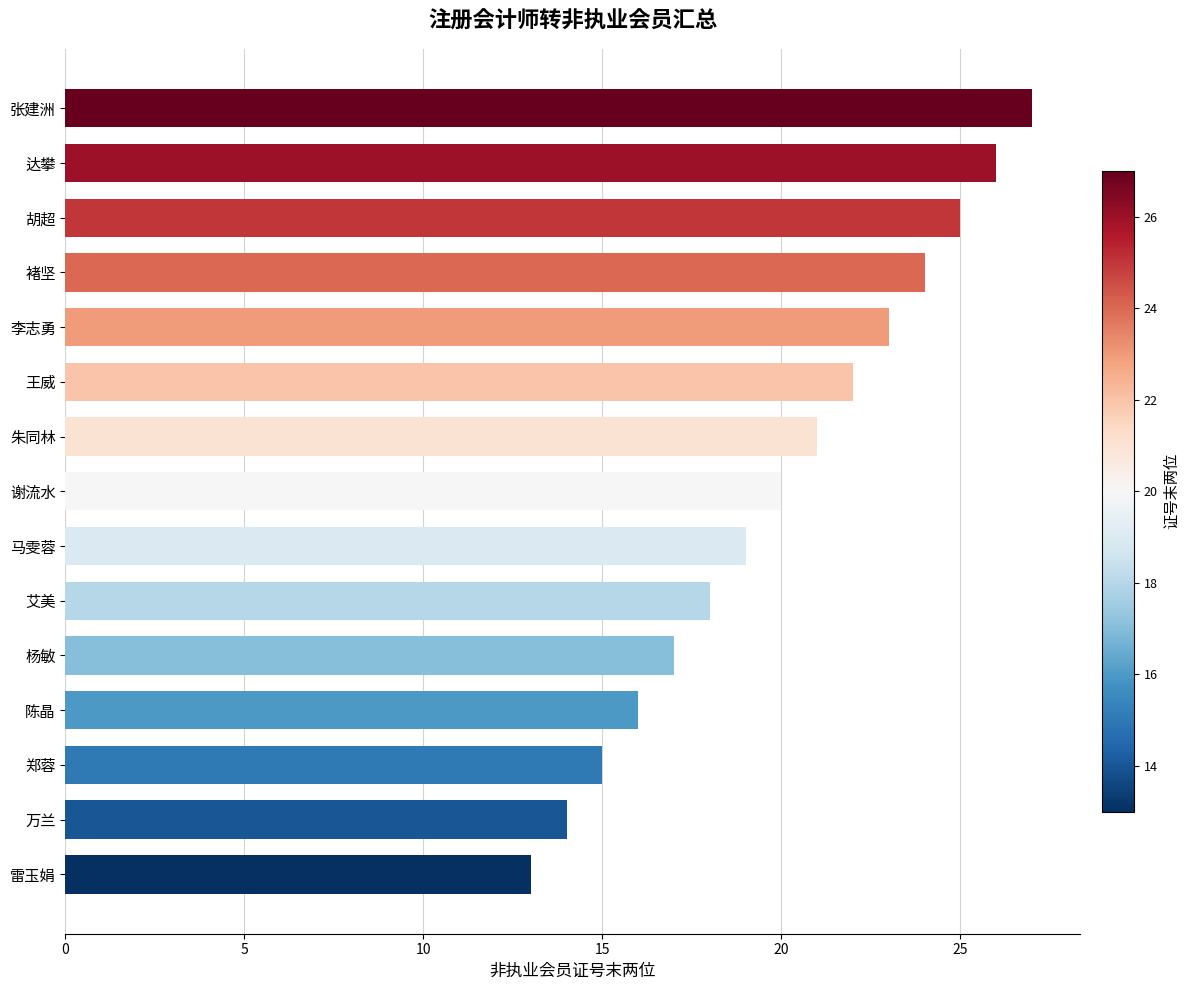

Rank the categories by value from lowest to highest.

雷玉娟, 万兰, 郑蓉, 陈晶, 杨敏, 艾美, 马雯蓉, 谢流水, 朱同林, 王威, 李志勇, 褚坚, 胡超, 达攀, 张建洲